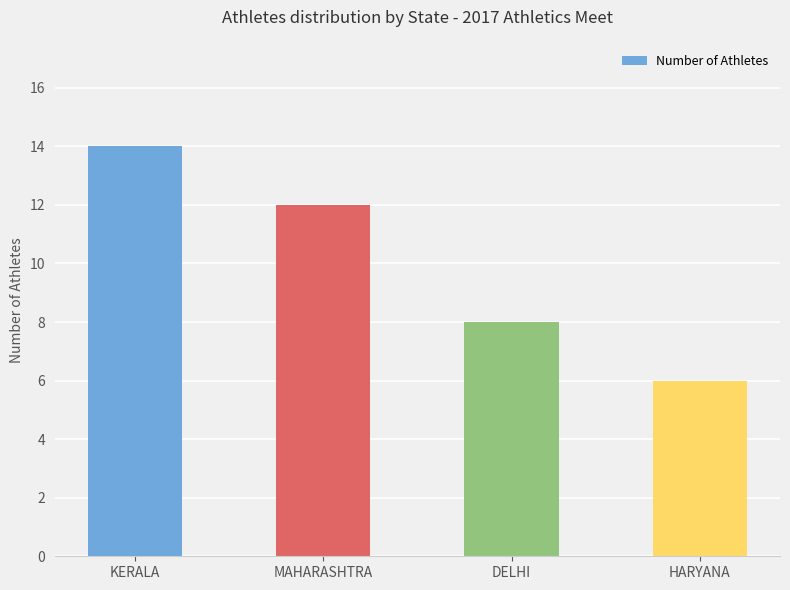

What is the sum of the values at KERALA and DELHI?

22